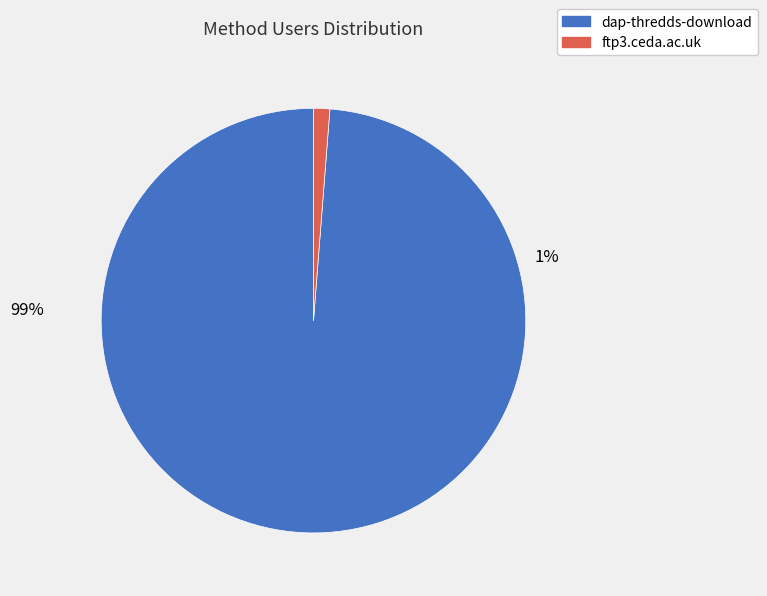

Which slice is the largest?

dap-thredds-download